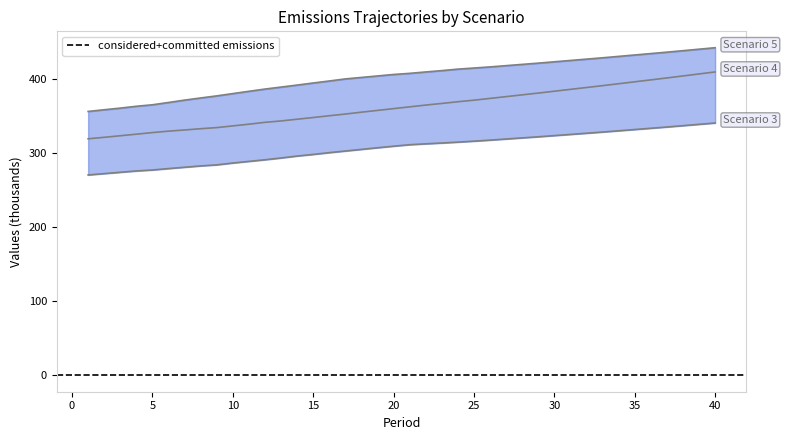

True or false: Scenario 5 has more than 1 points higher than both neighbors.

False